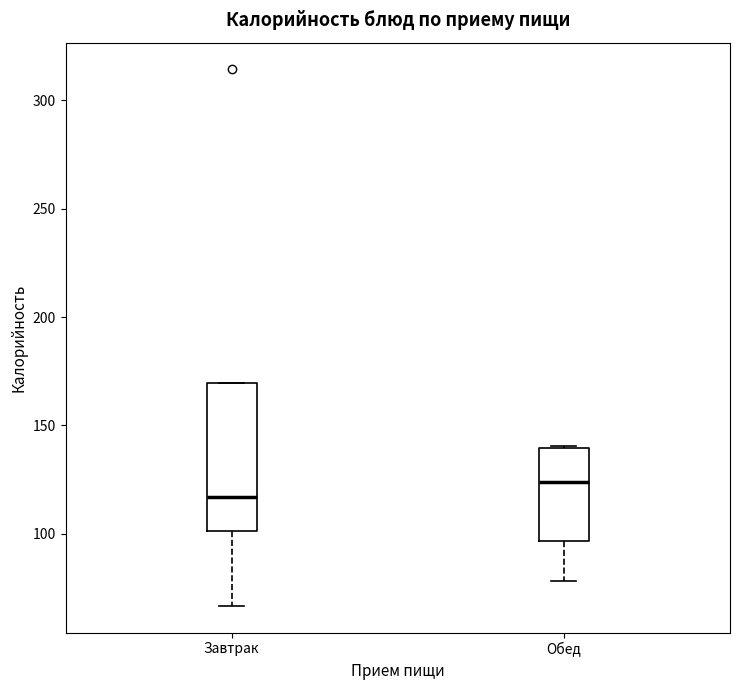

Which box has the highest median line?

Обед